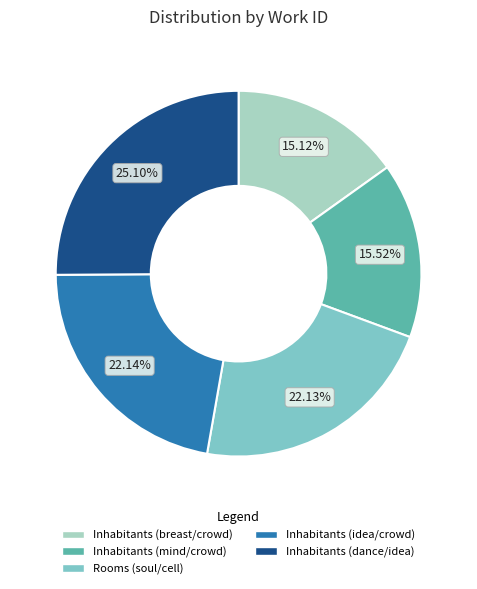

Is there any slice that represents more than half of the pie?

No